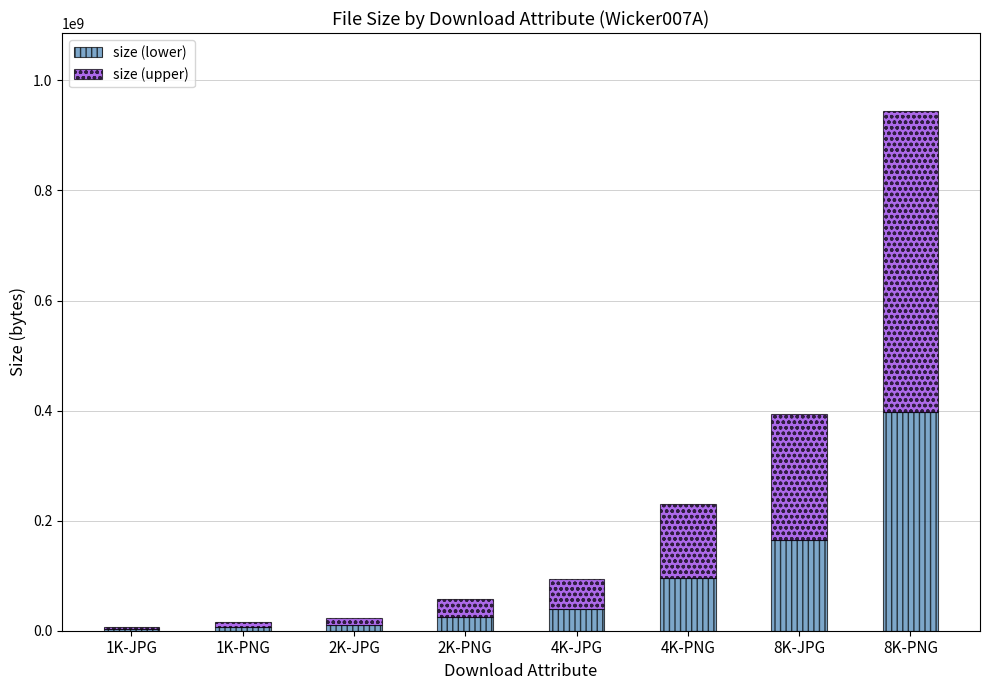

Where is size (lower) nearest to the value 199761532?

8K-JPG